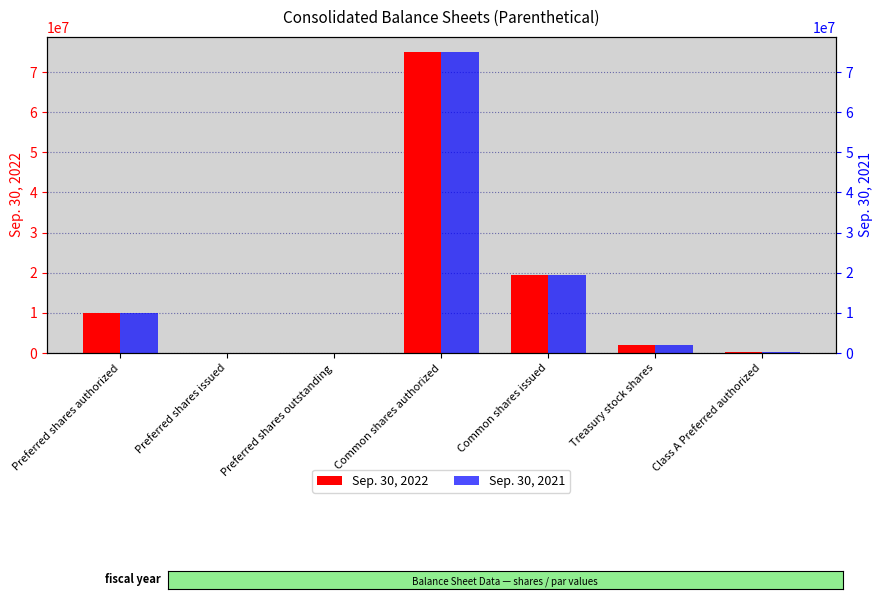

The value of Sep. 30, 2022 at Preferred shares issued is 48499909. True or false?

False